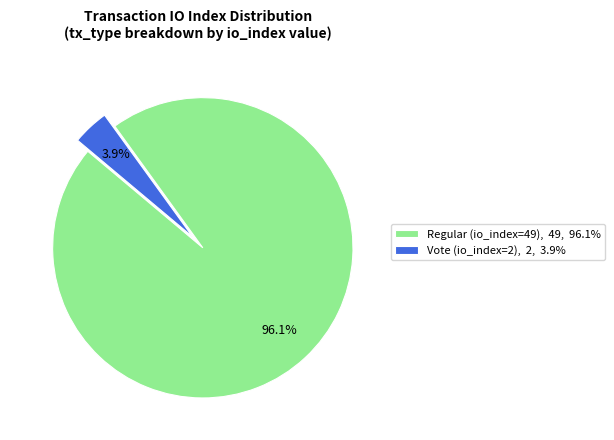

How many segments does this pie chart have?

2